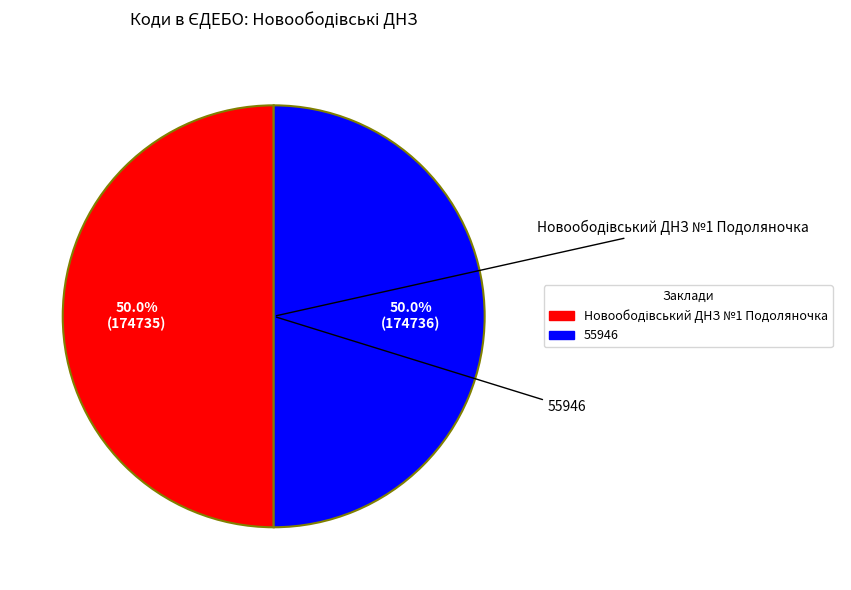

To the nearest percent, what percentage of the pie is 55946?

50%